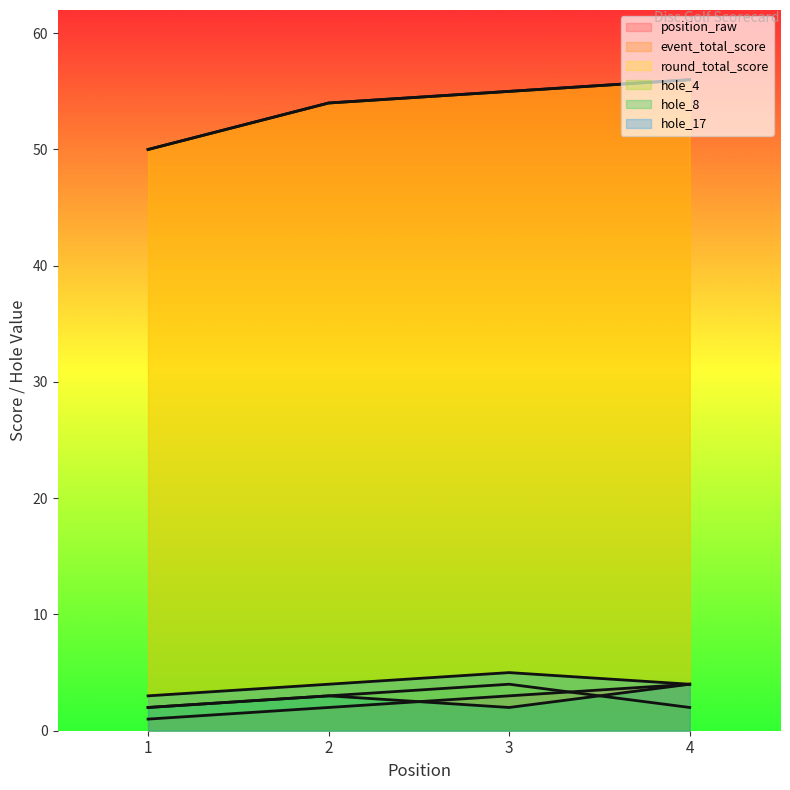

Rank the categories by hole_8 value from highest to lowest.

4, 2, 1, 3